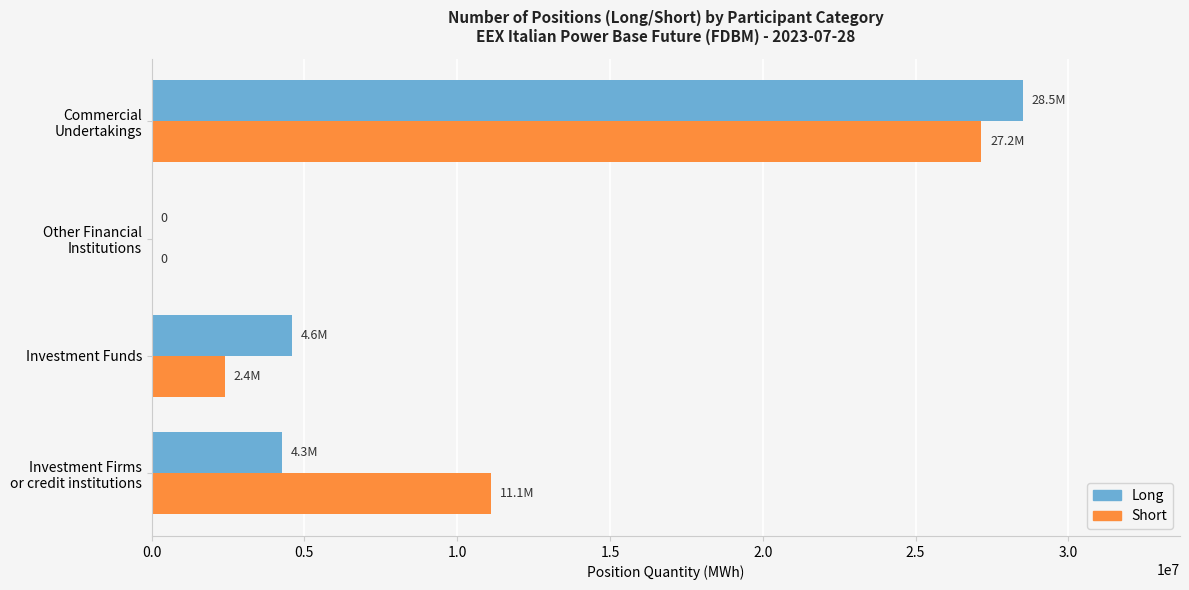

How many positive values does the Long series have?

3